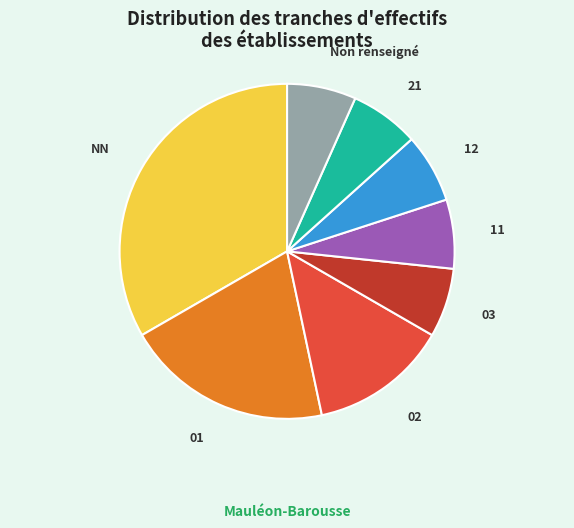

What is the largest slice in the pie chart?

NN